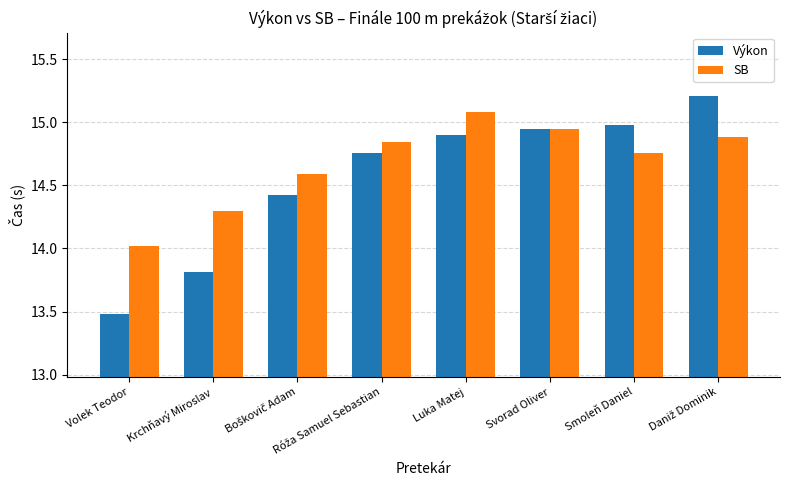

Does the chart contain any negative values?

No